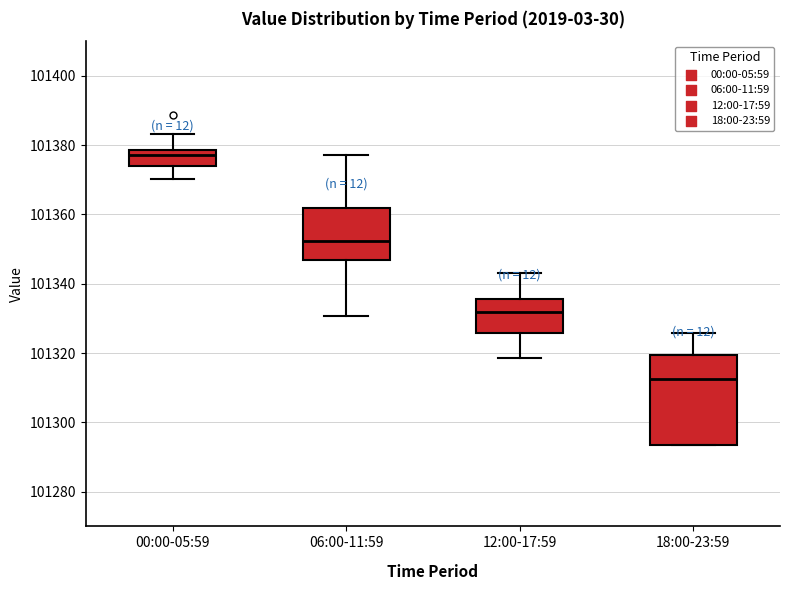

Reading left to right, transcribe this box plot: for each box, give where its median line is, the range the box spans, and where its two whiskers end, as read against the y-axis. The values are not printed on the chart, so give them approximately, as read against the axis.

00:00-05:59: median 101378 (just below the box's upper edge), box 101374 to 101378, whiskers 101370 to 101384
06:00-11:59: median 101352, box 101346 to 101362, whiskers 101330 to 101378
12:00-17:59: median 101332, box 101326 to 101336, whiskers 101318 to 101344
18:00-23:59: median 101312, box 101294 to 101320, whiskers 101294 to 101326